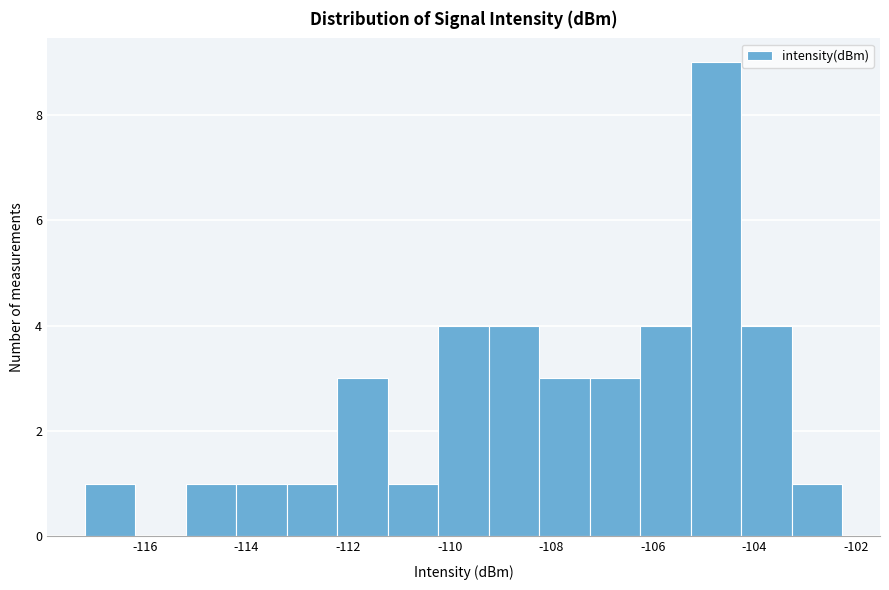

Over which range of the x-axis is the bar tallest?

-105.2 to -104.2